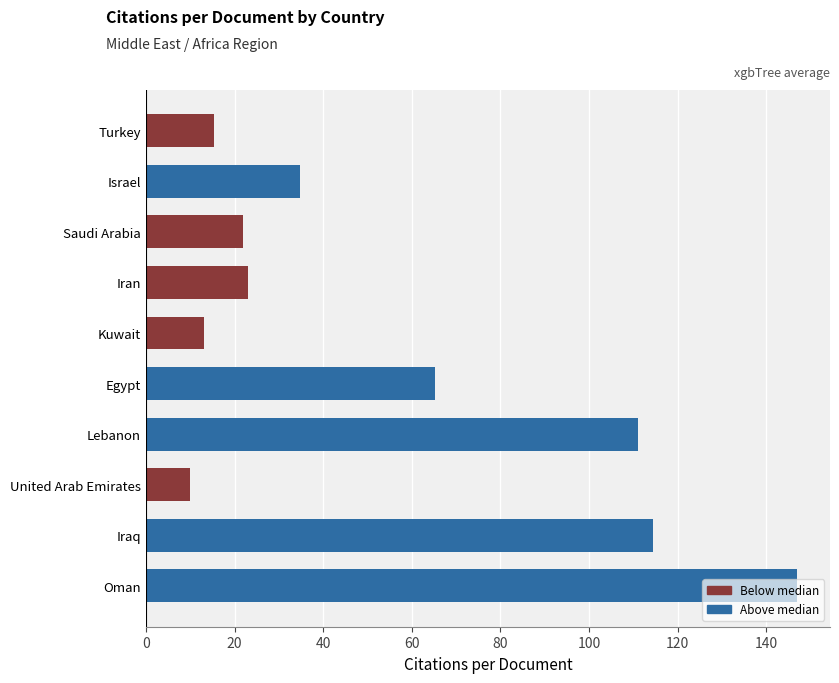

The value at Iraq is 48.2. True or false?

False